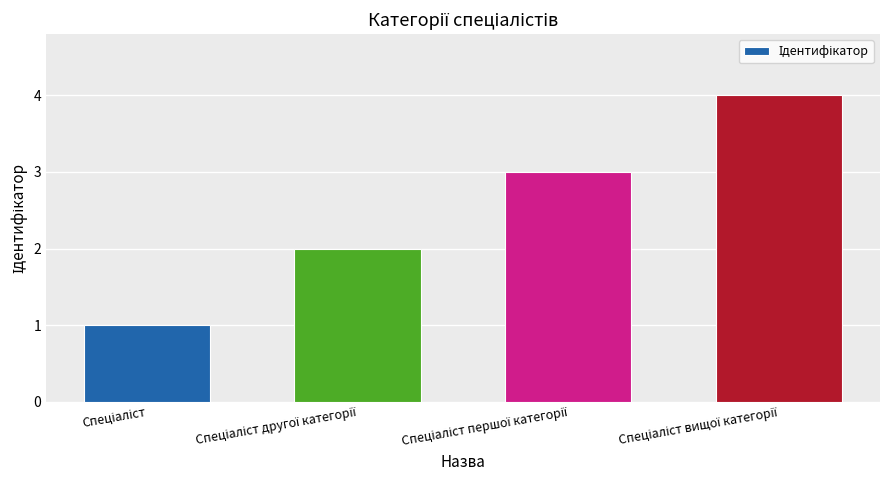

How many series are shown in this chart?

1